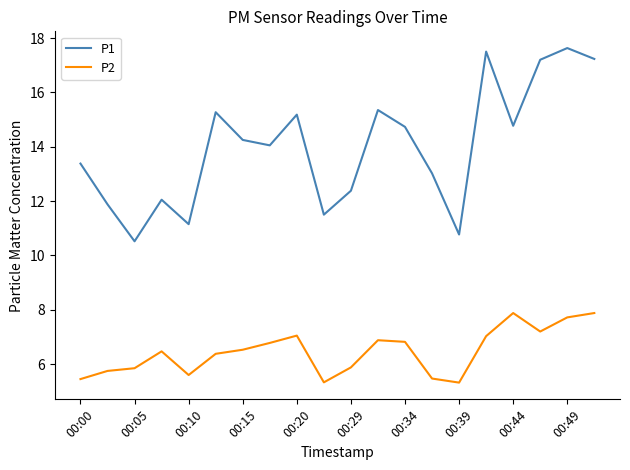

What is the maximum value shown in the chart?

17.6